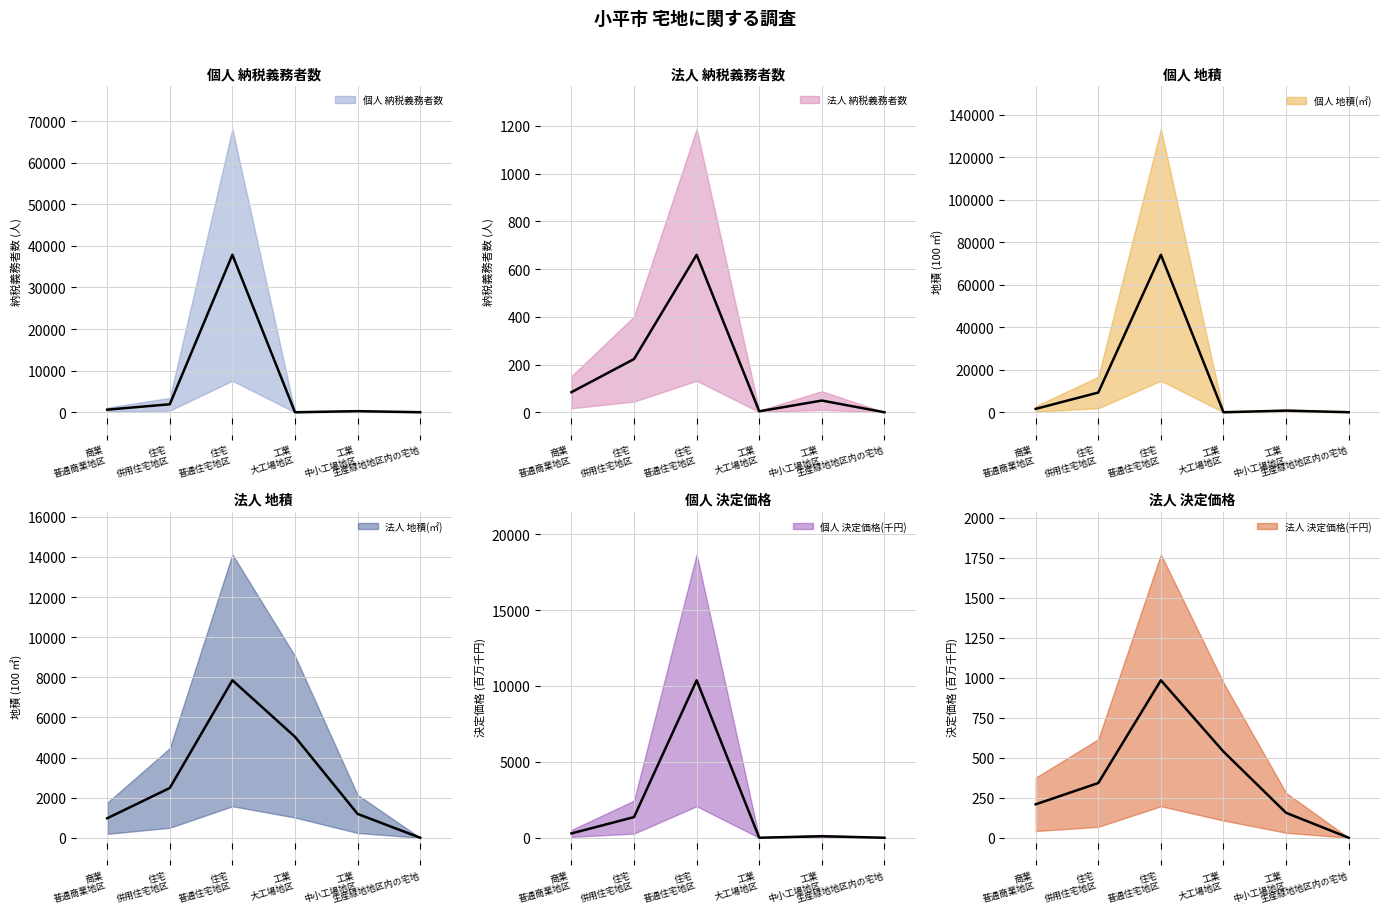

Reading left to right, list all the values displayed in this chart.

個人 納税義務者数: 619.0	1919.0	37842.0	0.0	260.0	9.0
法人 納税義務者数: 84.0	223.0	660.0	4.0	49.0	0.0
個人 地積(㎡): 1587.4	9269.7	74071.3	0.0	762.0	20.1
法人 地積(㎡): 969.8	2480.5	7849.8	5034.1	1187.7	0.0
個人 決定価格(千円): 283.3	1360.4	10373.1	0.0	100.5	0.1
法人 決定価格(千円): 208.8	341.9	983.7	538.0	155.7	0.0